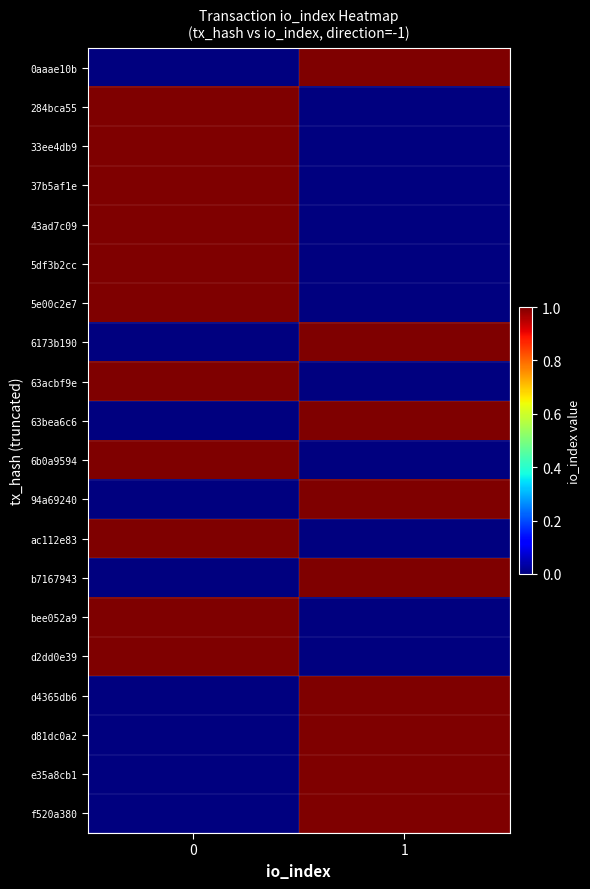

Reading left to right, transcribe all the data shown in this chart.

0aaae10b: 0=0	1=1
284bca55: 0=1	1=0
33ee4db9: 0=1	1=0
37b5af1e: 0=1	1=0
43ad7c09: 0=1	1=0
5df3b2cc: 0=1	1=0
5e00c2e7: 0=1	1=0
6173b190: 0=0	1=1
63acbf9e: 0=1	1=0
63bea6c6: 0=0	1=1
6b0a9594: 0=1	1=0
94a69240: 0=0	1=1
ac112e83: 0=1	1=0
b7167943: 0=0	1=1
bee052a9: 0=1	1=0
d2dd0e39: 0=1	1=0
d4365db6: 0=0	1=1
d81dc0a2: 0=0	1=1
e35a8cb1: 0=0	1=1
f520a380: 0=0	1=1